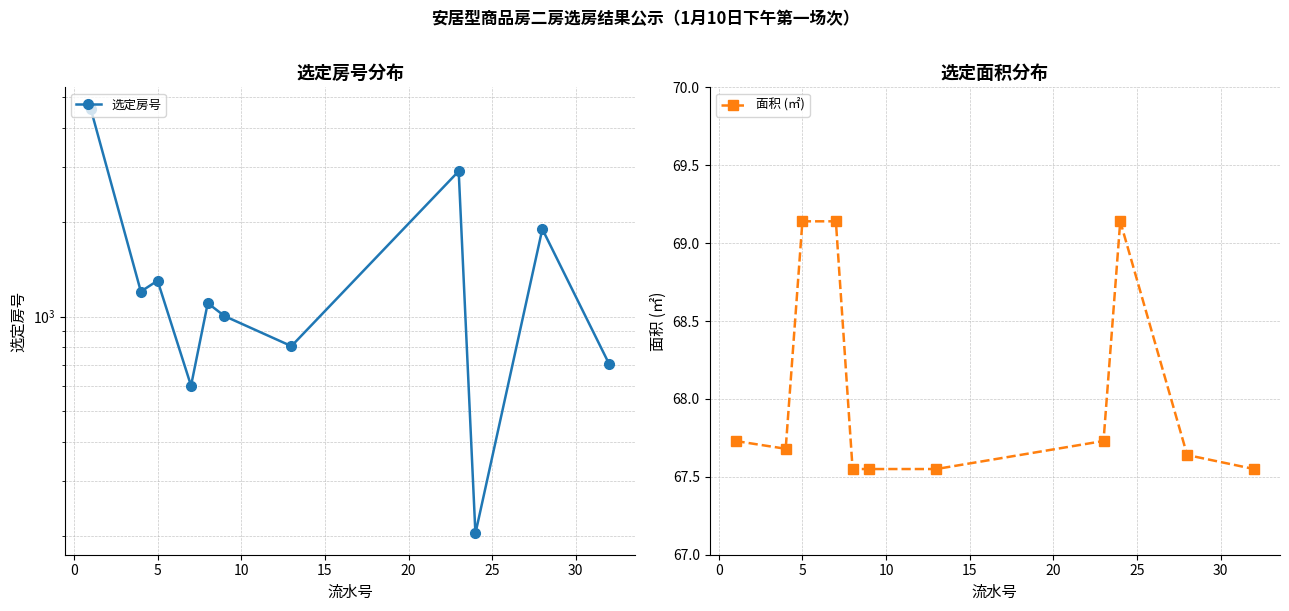

What are all the series names shown in the legend?

选定房号, 面积 (㎡)